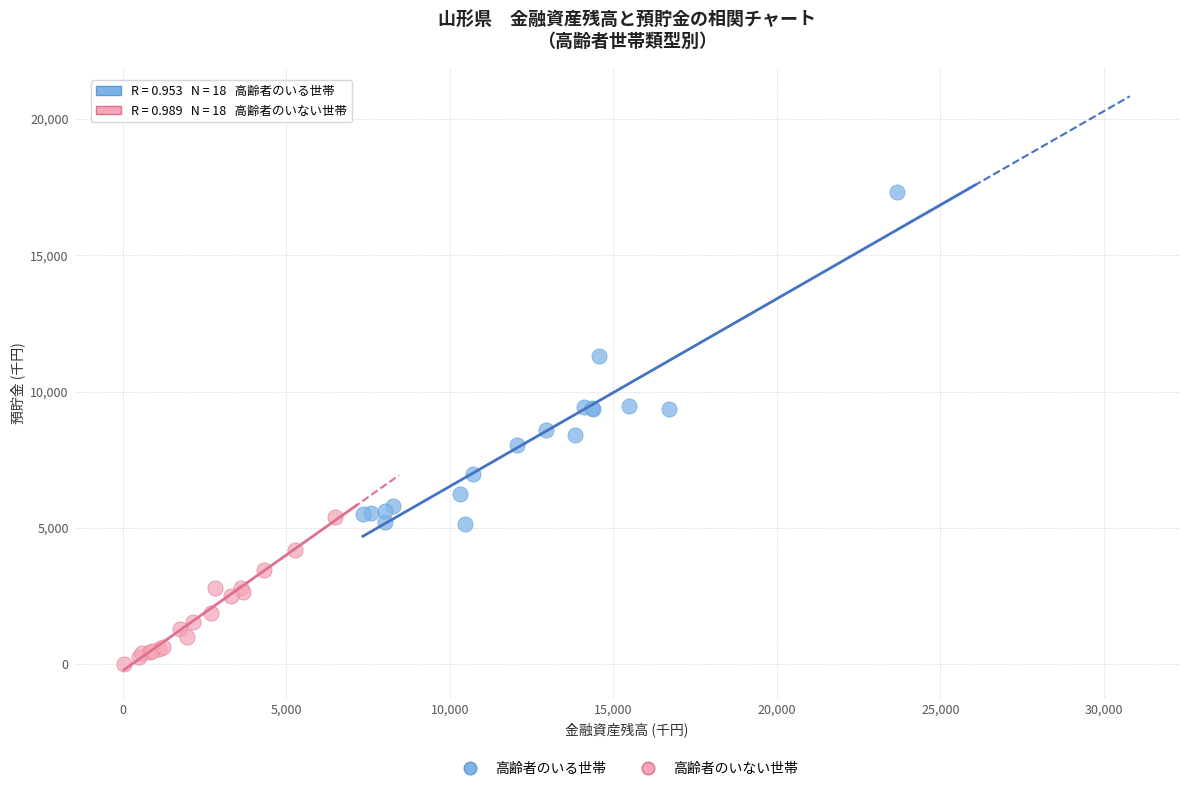

Which series reaches the minimum Y coordinate?

高齢者のいない世帯